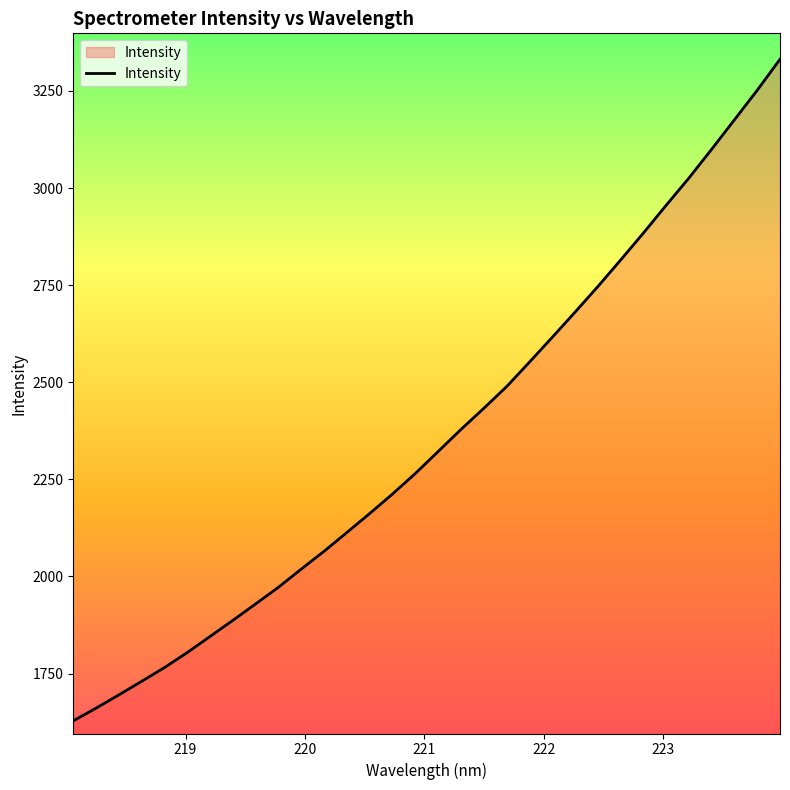

What is the greatest value displayed?

3331.7